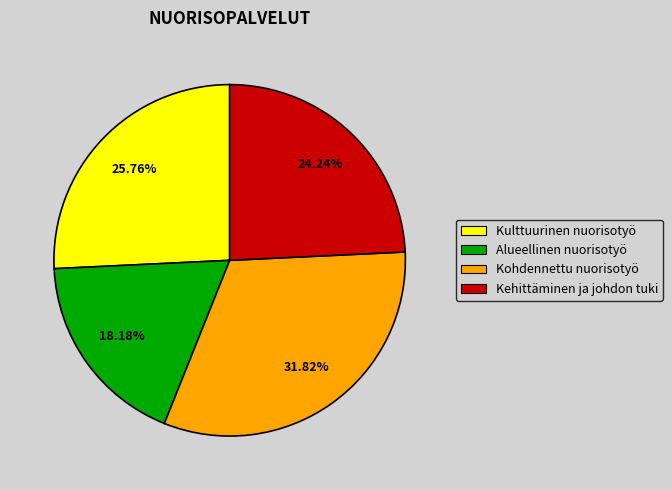

What percentage is the Kehittäminen ja johdon tuki slice, to the nearest percent?

24%